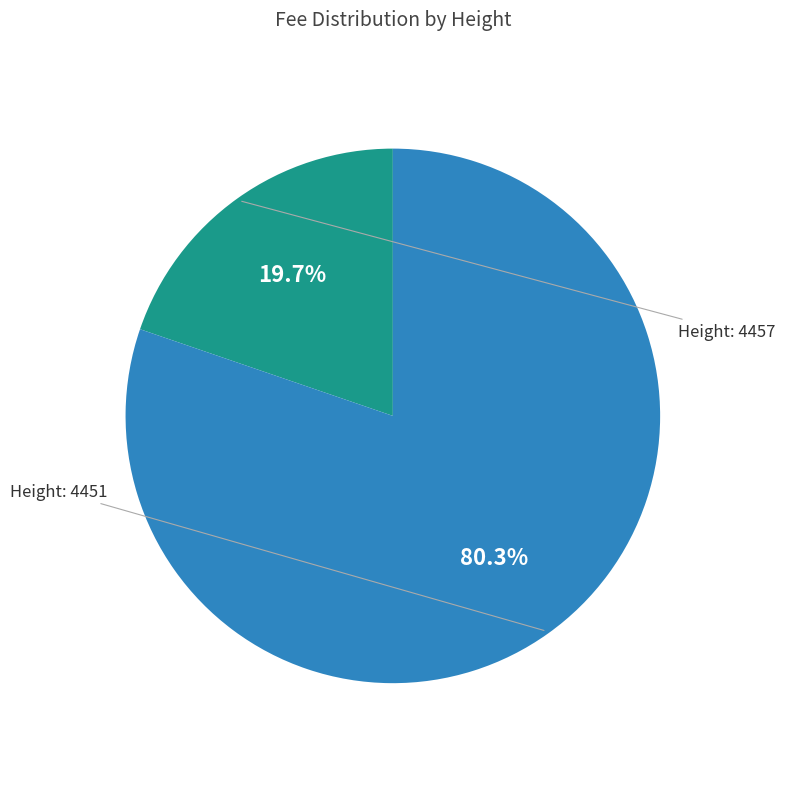

What is the smallest slice in the pie chart?

4457